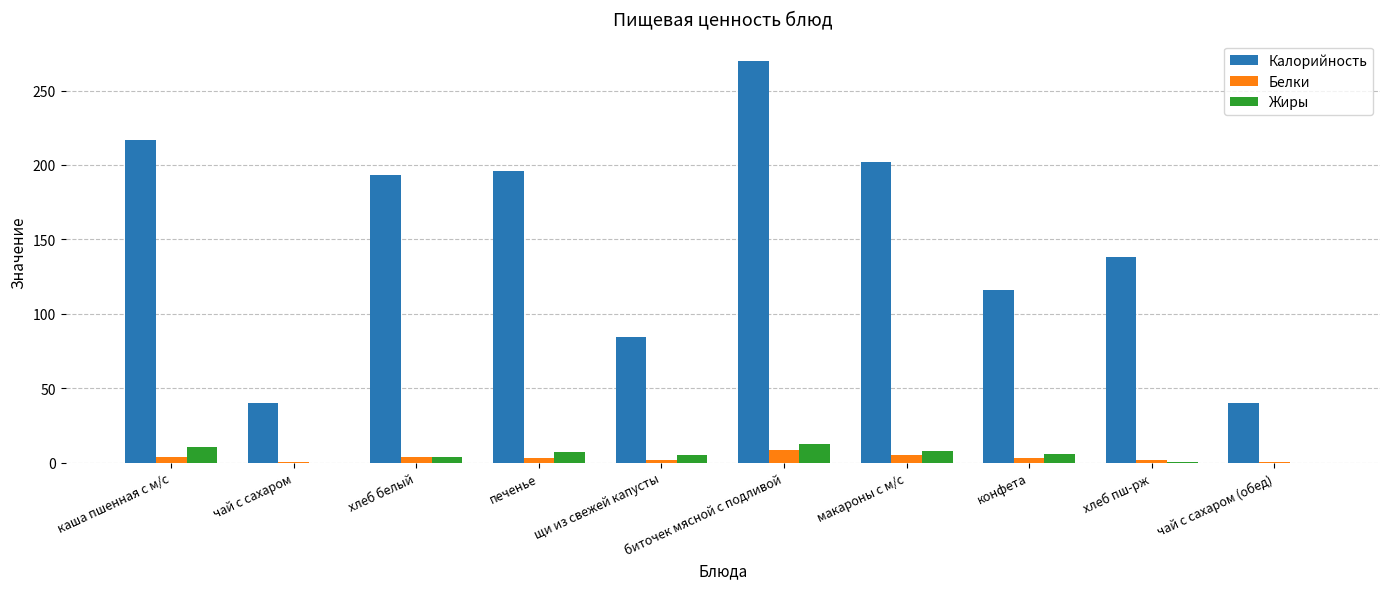

Count the number of data series in this chart.

3